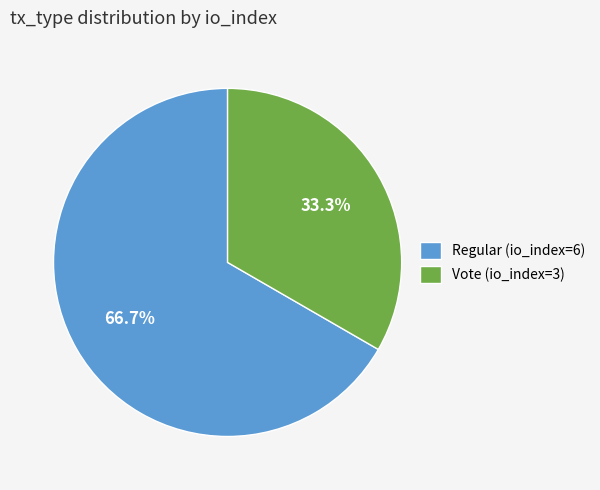

Count the number of slices in the pie.

2